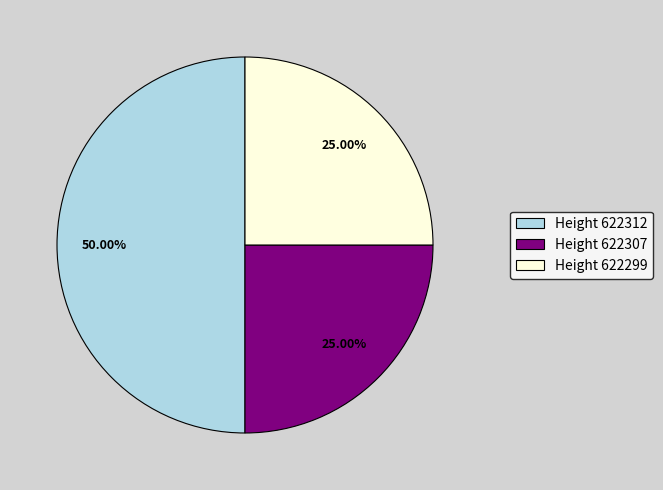

Do Height 622307 and Height 622312 together represent more than half of the pie?

Yes